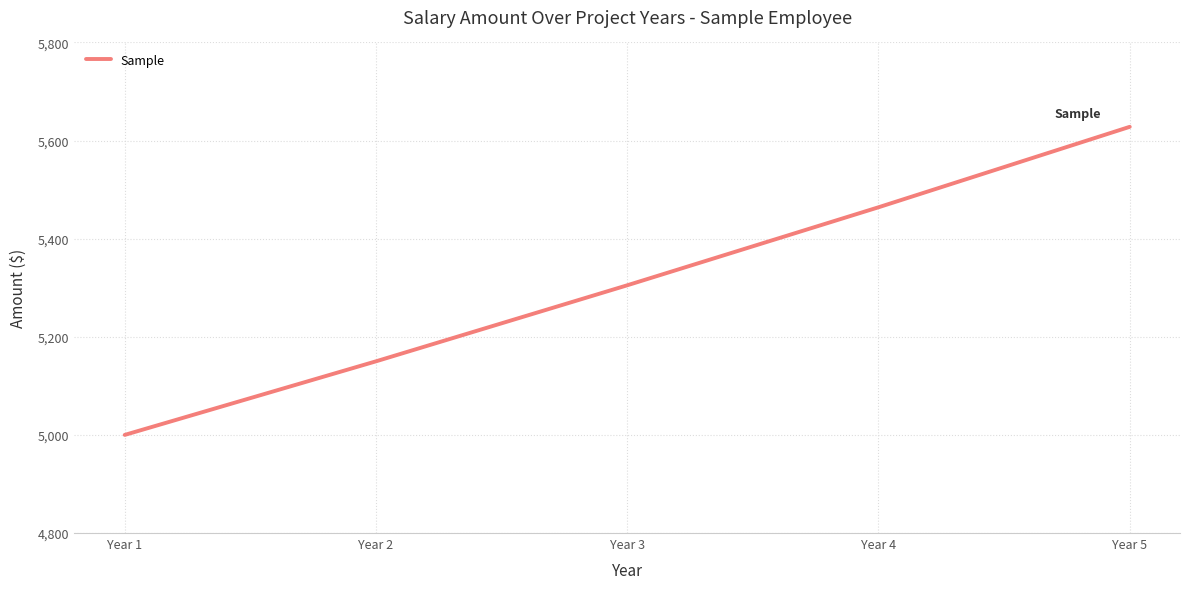

How many distinct data groups are displayed?

1